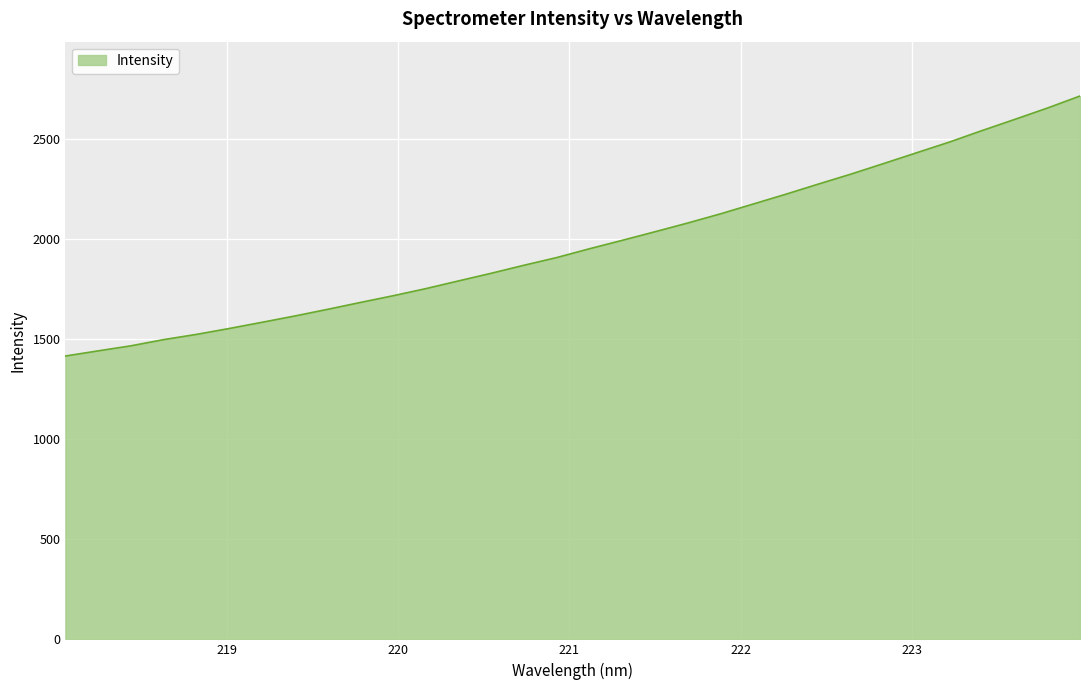

What is the minimum value shown in the chart?

1416.6